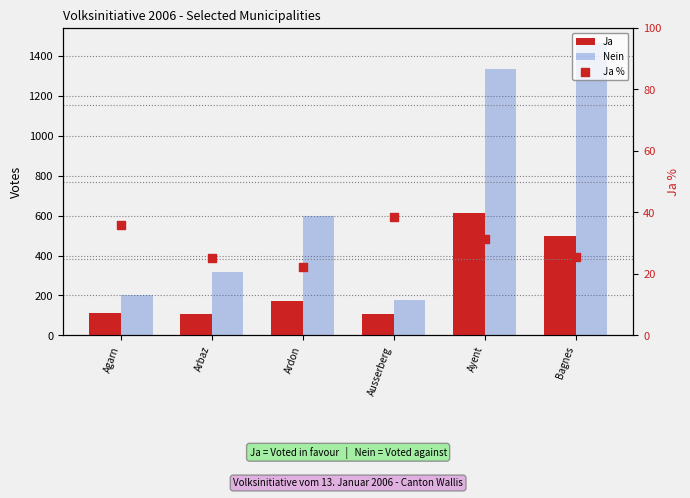

Is the value of Ja % at Ayent greater than the value of Ja at Bagnes?

No